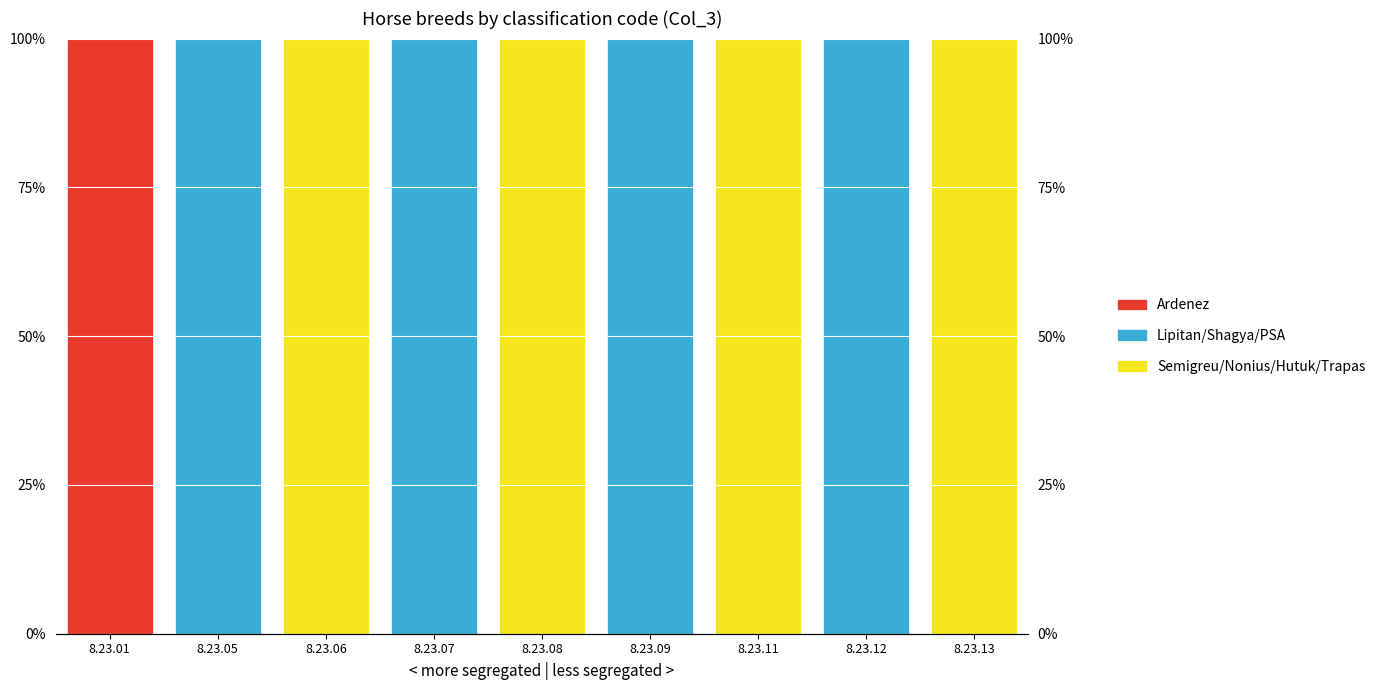

What is the sum of the Semigreu/Nonius/Hutuk/Trapas values at 8.23.08 and 8.23.06?

200